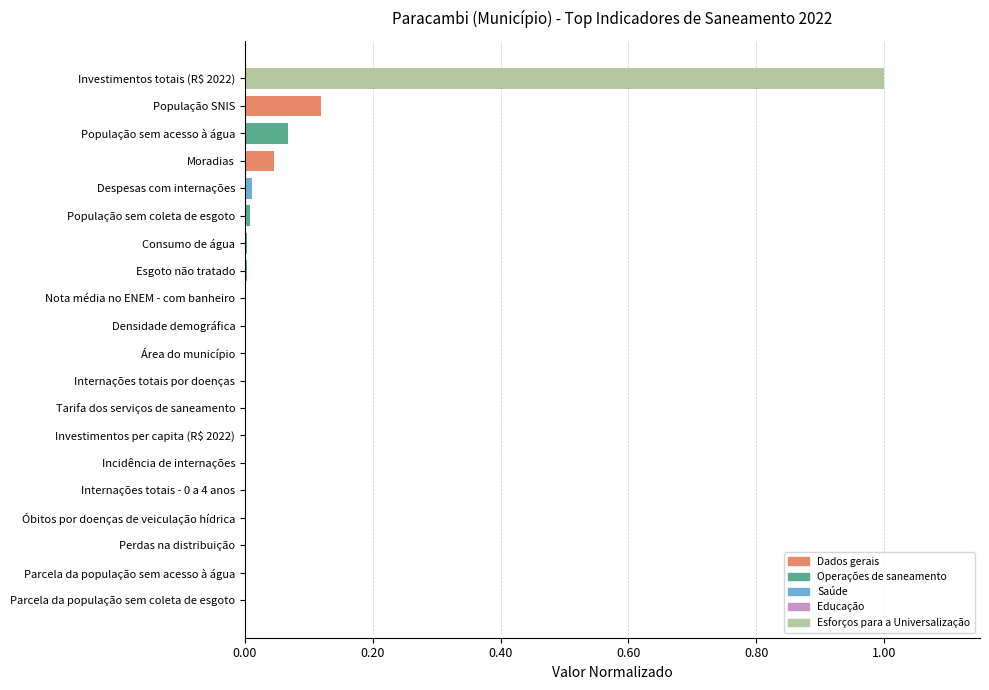

Is it true that the value at Densidade demográfica is 0.0?

True